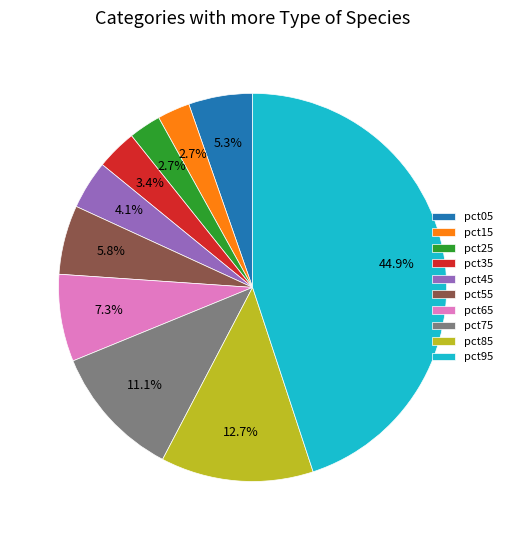

Is the sum of pct65 and pct15 greater than half?

No